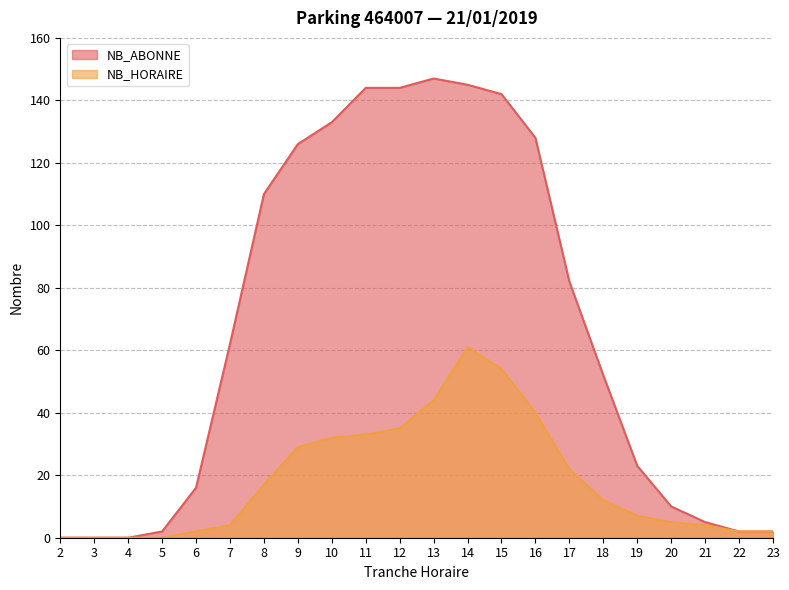

How many lines are shown in the chart?

2